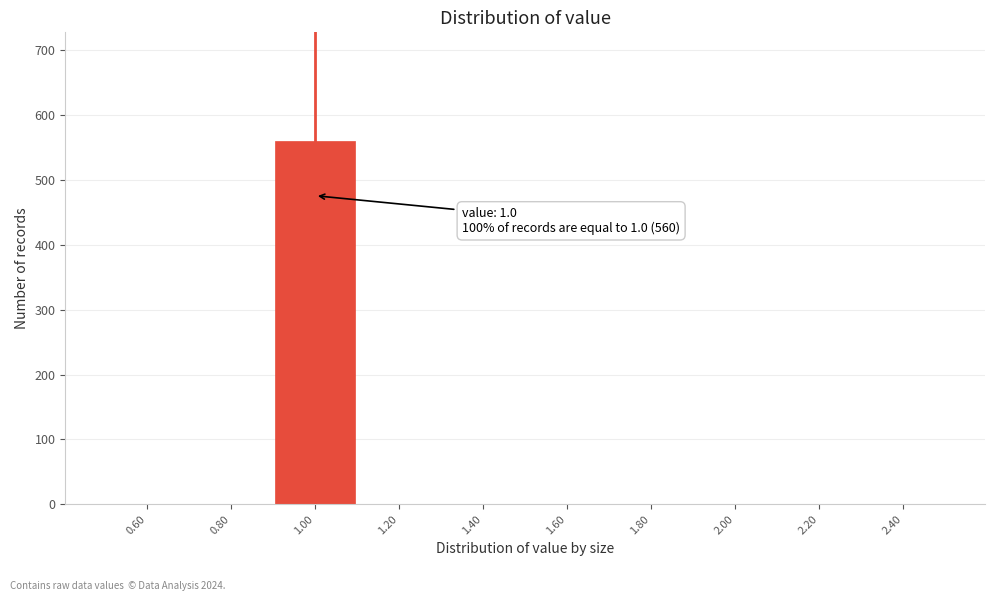

Over which range of the x-axis is the bar tallest?

0.9 to 1.1